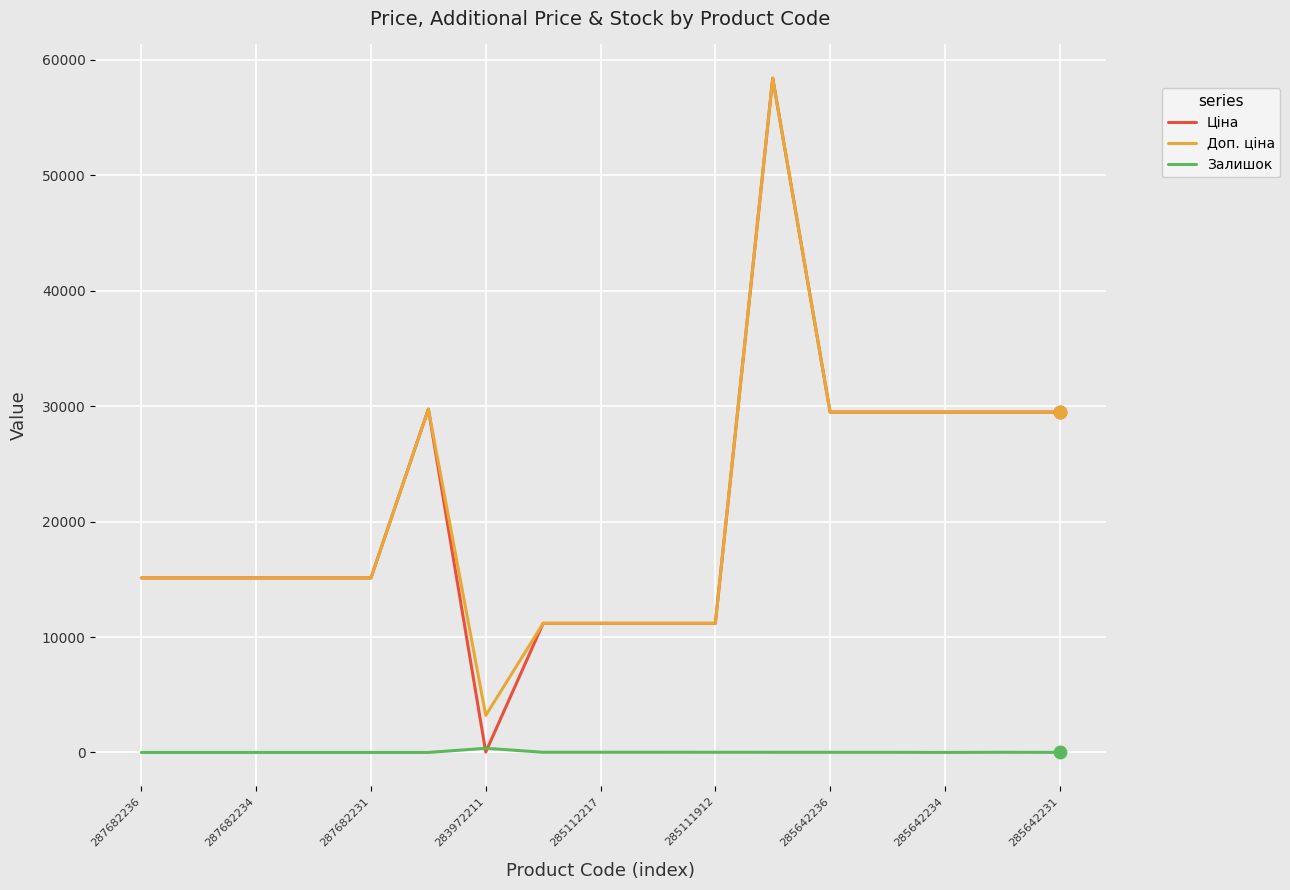

Which series has the widest spread of values?

Ціна